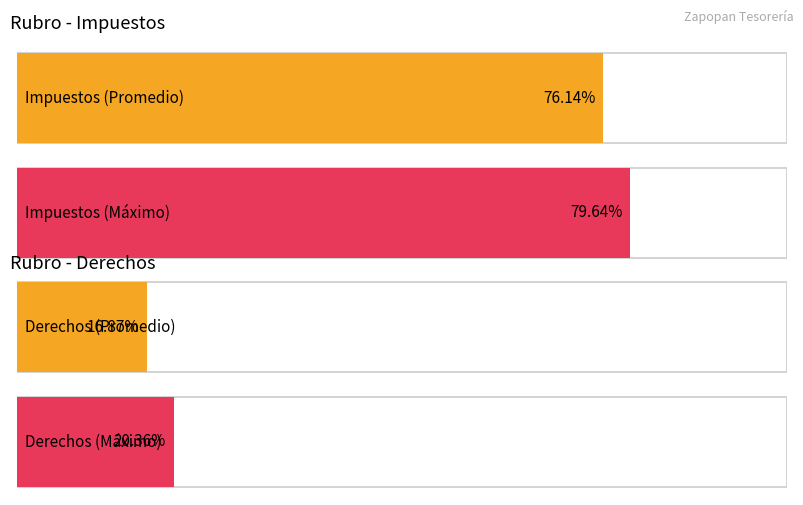

Does the chart contain any negative values?

No